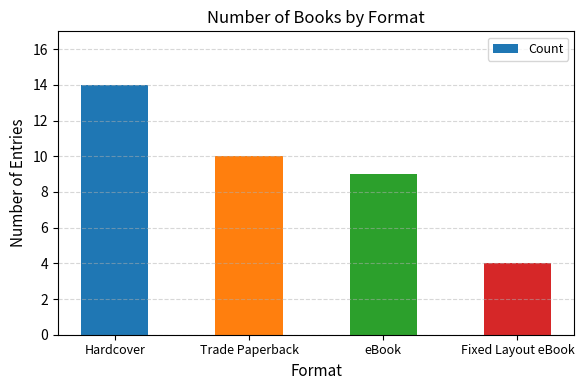

Which label corresponds to the largest value in the chart?

Hardcover